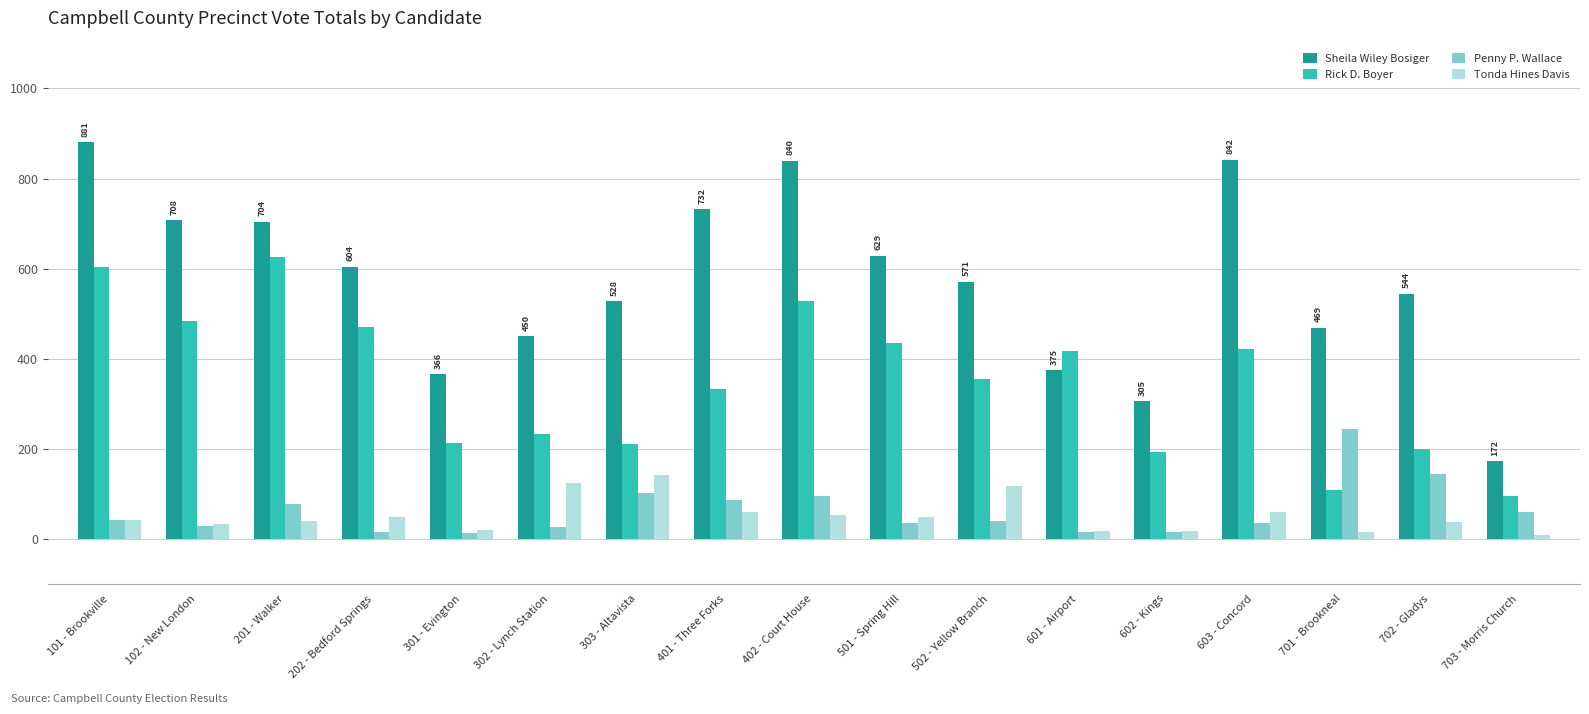

What are all the series names shown in the legend?

Sheila Wiley Bosiger, Rick D. Boyer, Penny P. Wallace, Tonda Hines Davis